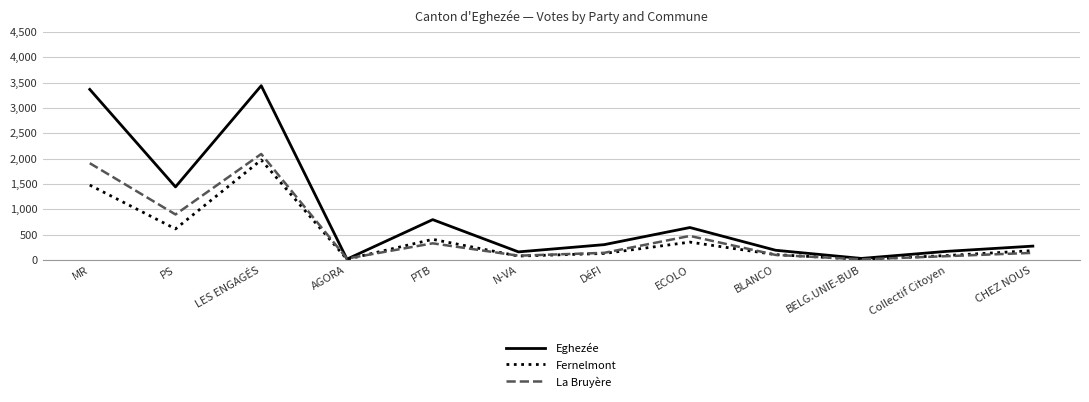

Which series changed the most between PTB and Collectif Citoyen?

Eghezée